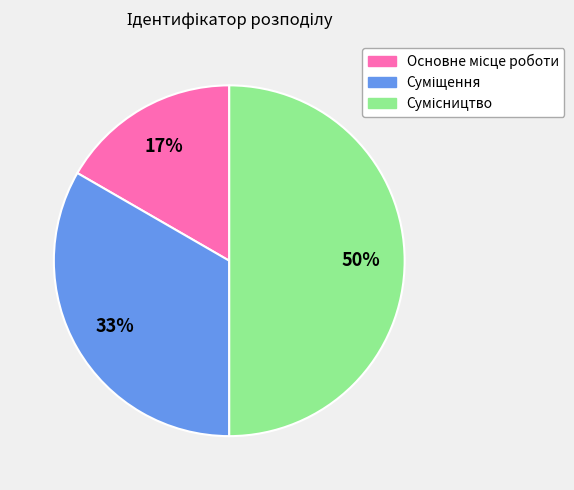

To the nearest percent, what is the average slice percentage?

33%